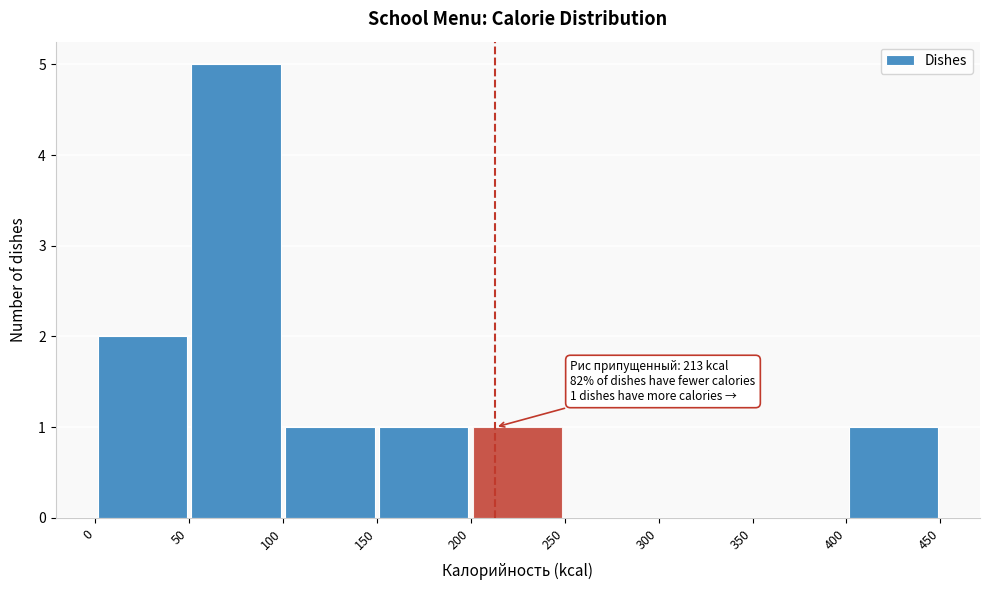

Which range on the x-axis has the tallest bar?

50 to 100